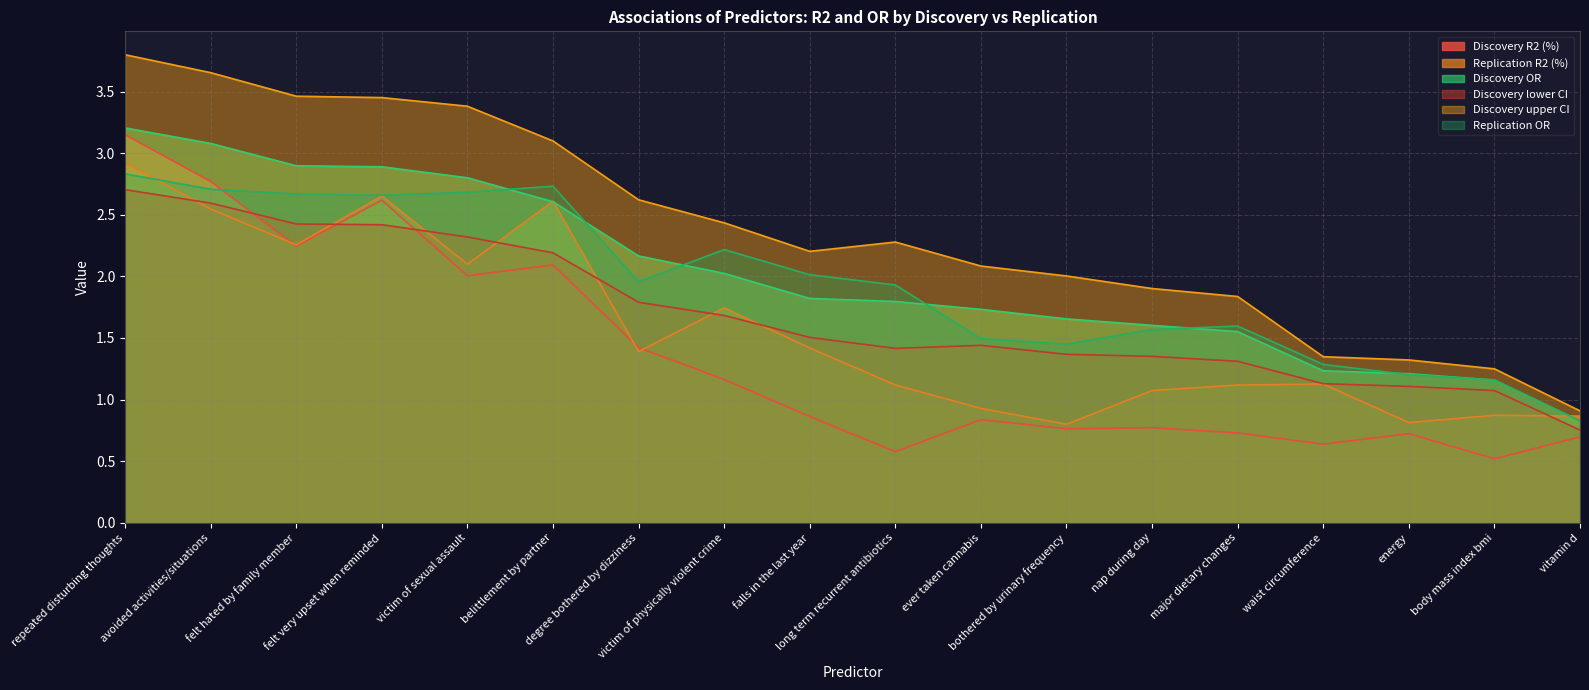

Reading right to left, extract all data points from this chart.

Discovery R2 (%): 0.7	0.5	0.7	0.6	0.7	0.8	0.8	0.8	0.6	0.9	1.2	1.4	2.1	2.0	2.6	2.2	2.8	3.1
Replication R2 (%): 0.9	0.9	0.8	1.1	1.1	1.1	0.8	0.9	1.1	1.4	1.7	1.4	2.6	2.1	2.7	2.3	2.5	2.9
Discovery OR: 0.8	1.2	1.2	1.2	1.6	1.6	1.7	1.7	1.8	1.8	2.0	2.2	2.6	2.8	2.9	2.9	3.1	3.2
Discovery lower CI: 0.8	1.1	1.1	1.1	1.3	1.4	1.4	1.4	1.4	1.5	1.7	1.8	2.2	2.3	2.4	2.4	2.6	2.7
Discovery upper CI: 0.9	1.2	1.3	1.3	1.8	1.9	2.0	2.1	2.3	2.2	2.4	2.6	3.1	3.4	3.5	3.5	3.7	3.8
Replication OR: 0.8	1.2	1.2	1.3	1.6	1.6	1.4	1.5	1.9	2.0	2.2	2.0	2.7	2.7	2.7	2.7	2.7	2.8